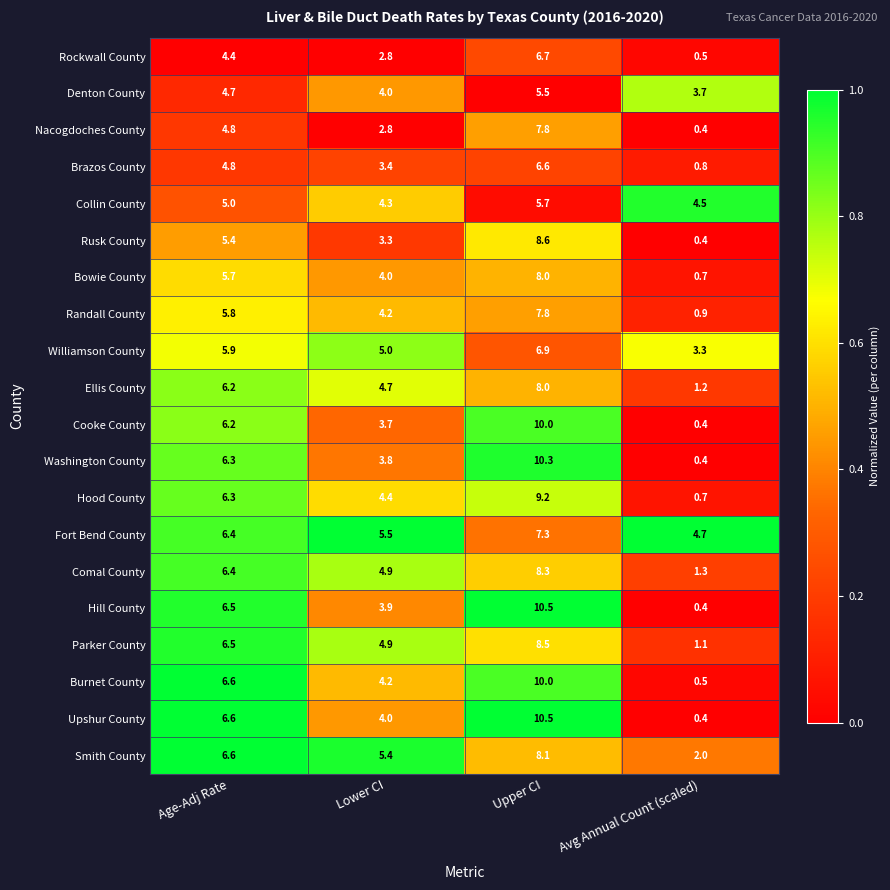

True or false: Washington County has a value of 5.0 at Lower CI.

False